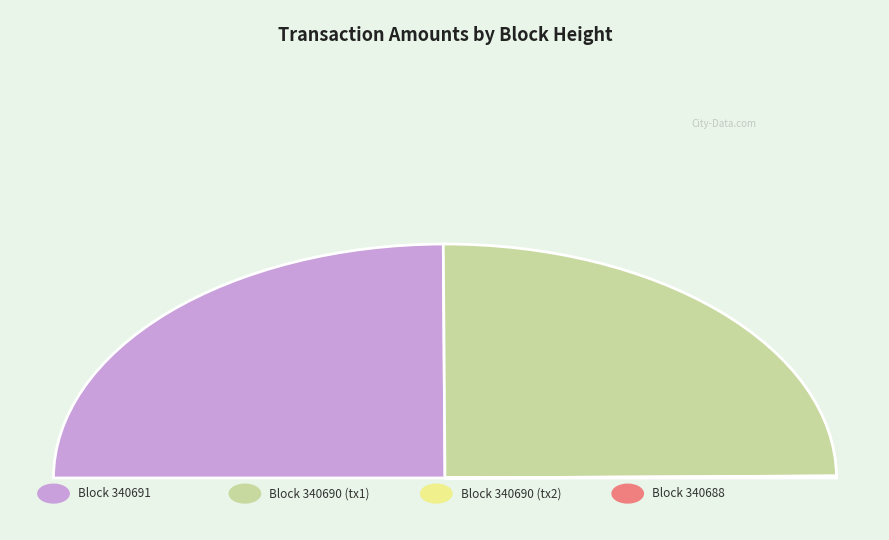

Rank the categories by value from highest to lowest.

340690_1, 340691, 340688, 340690_2